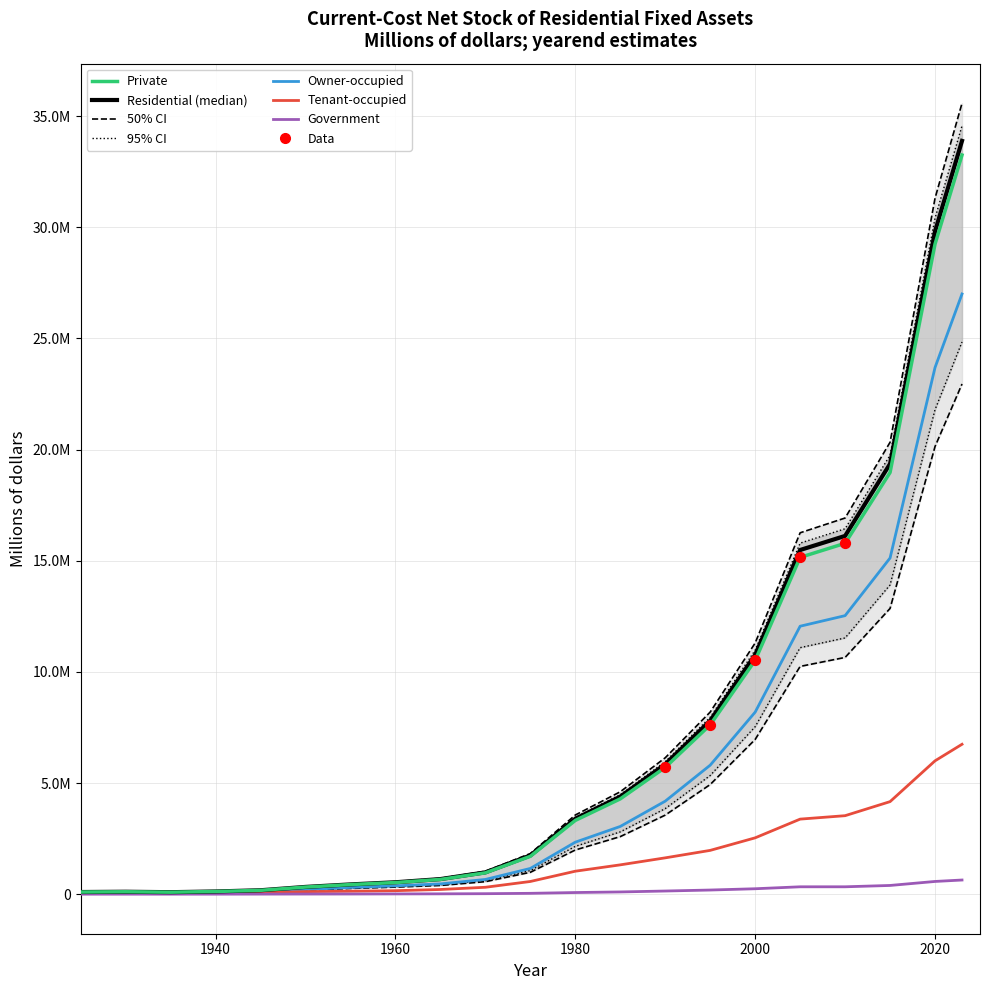

Which series reaches the maximum Y coordinate?

Residential fixed assets